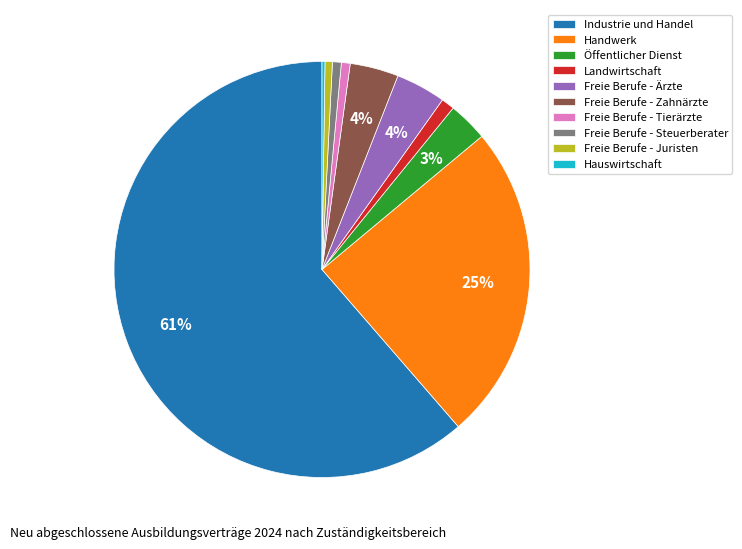

To the nearest percent, what is the average slice percentage?

10%